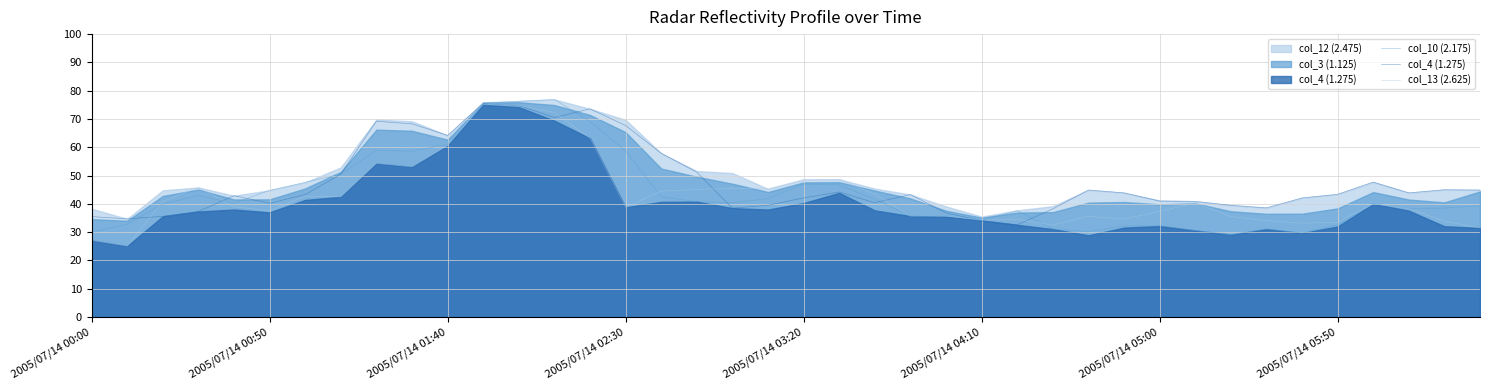

How many times do col_13 (2.625) and col_4 (1.275) cross each other?

8